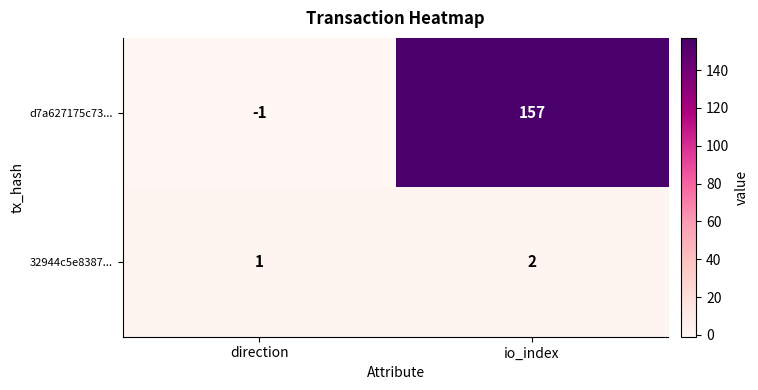

Is it true that 32944c5e8387... equals 2 at io_index?

True